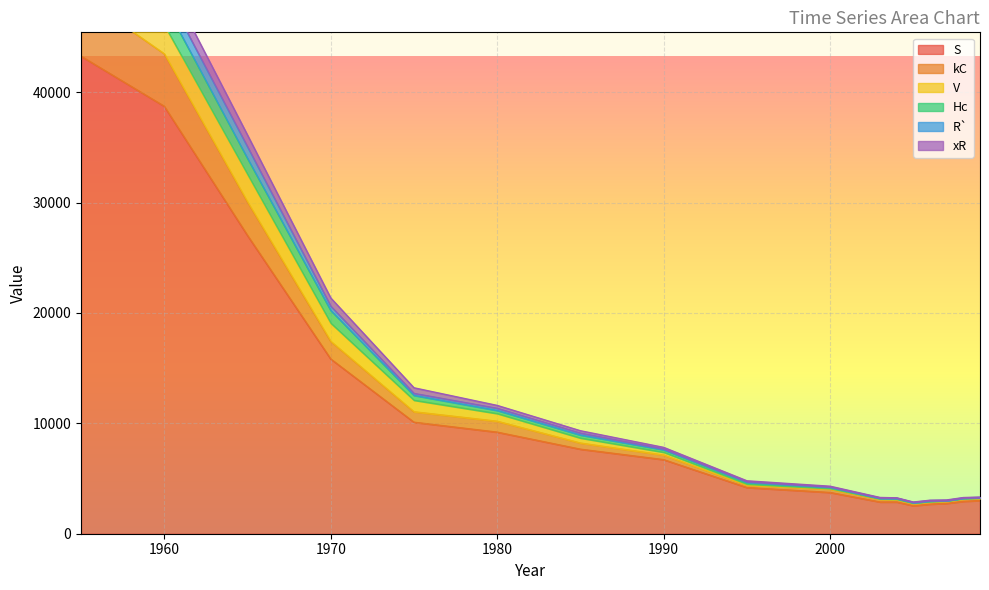

The value of S at 1980 is 5907. True or false?

False